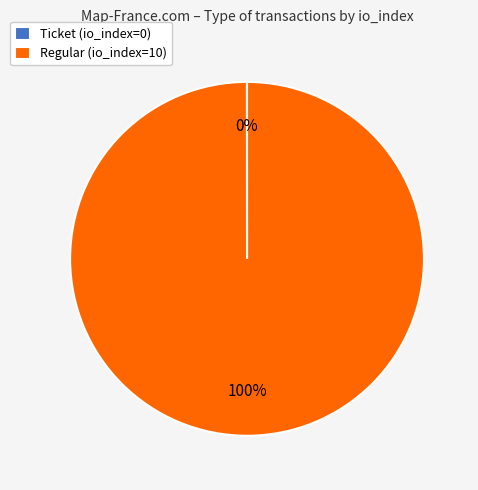

To the nearest percent, what percentage of the pie is Regular (io_index=10)?

100%